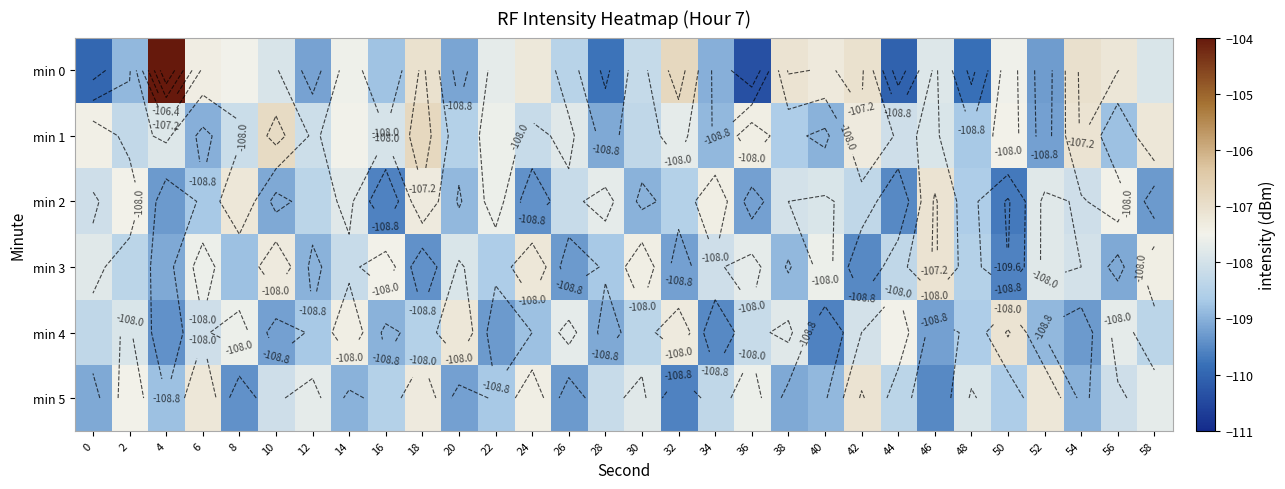

What is the total value across all series at 2?

-648.5